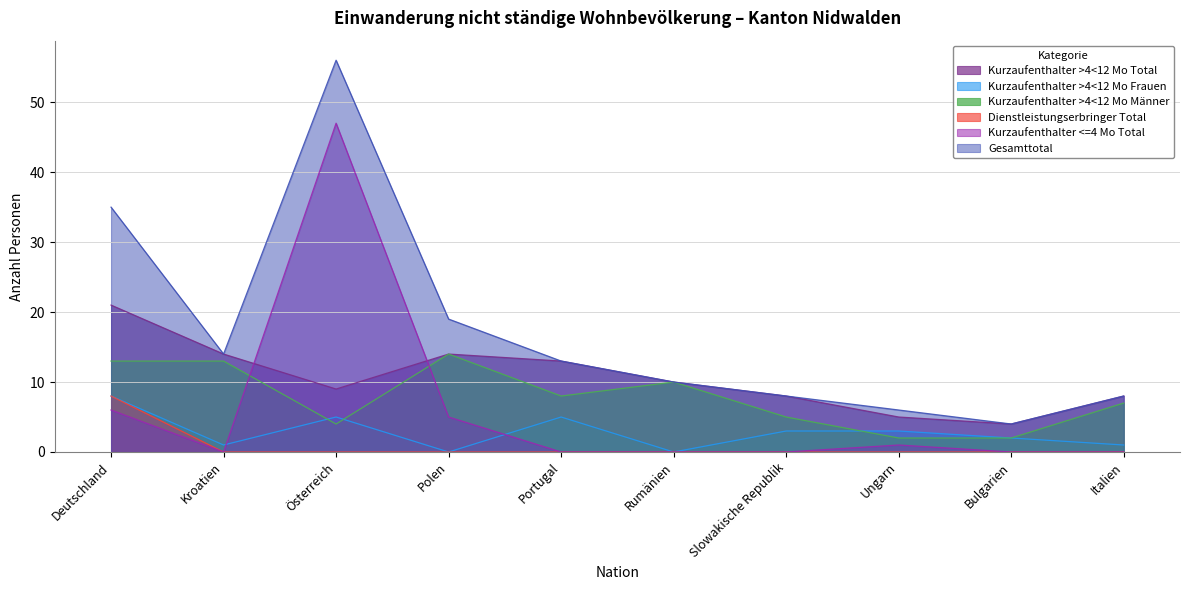

Is it true that Kurzaufenthalter >4<12 Mo Total equals 5 at Ungarn?

True